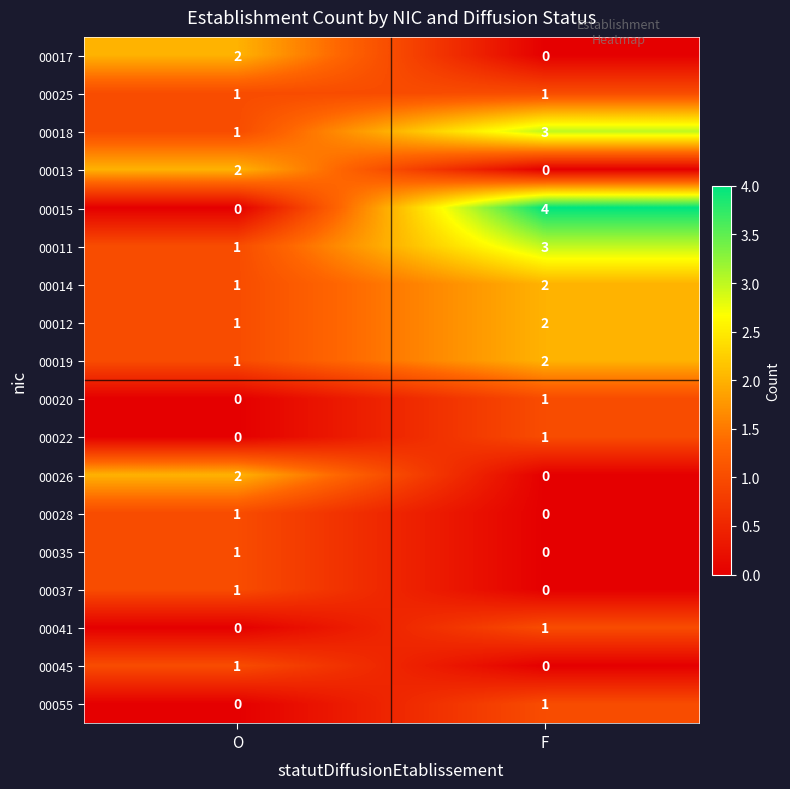

What is the maximum value shown in the chart?

4